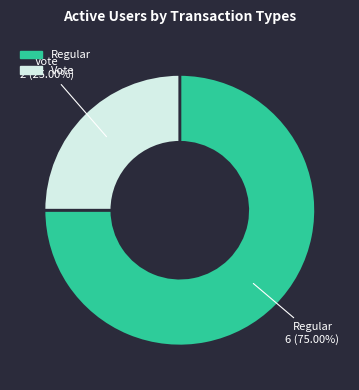

What is the ratio of the value at Vote to the value at Regular?

0.3